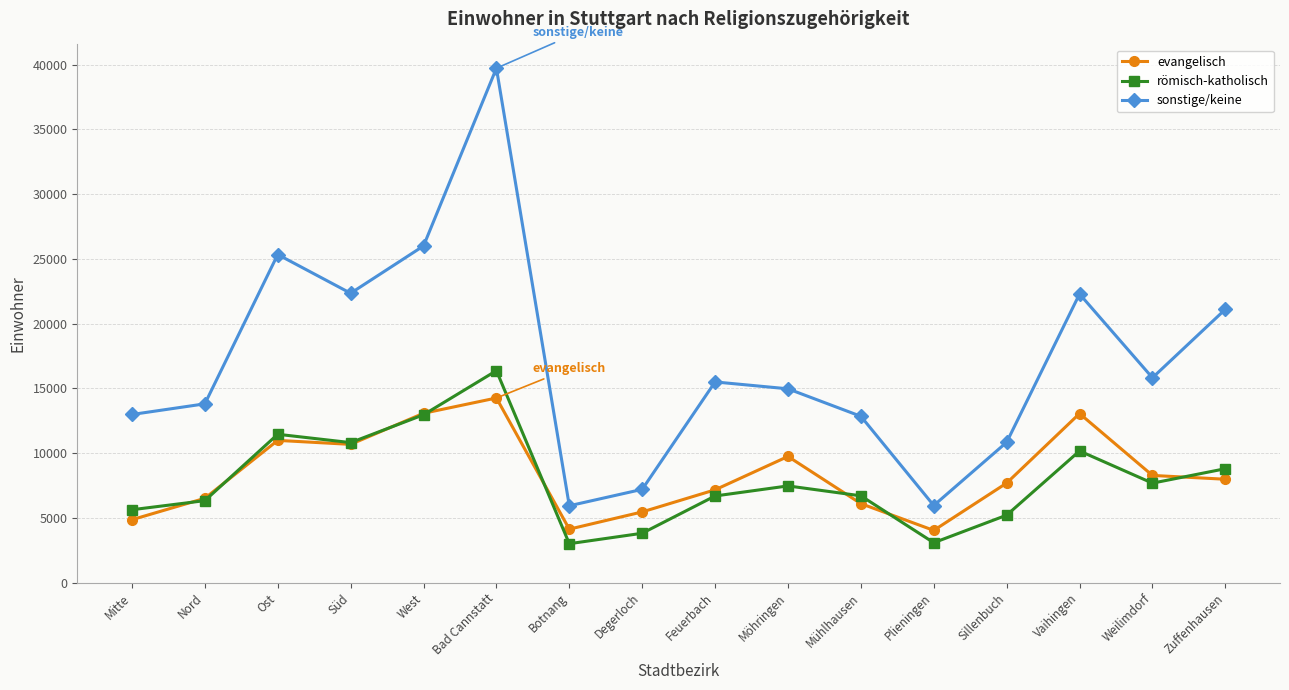

What are all the series names shown in the legend?

evangelisch, römisch-katholisch, sonstige/keine